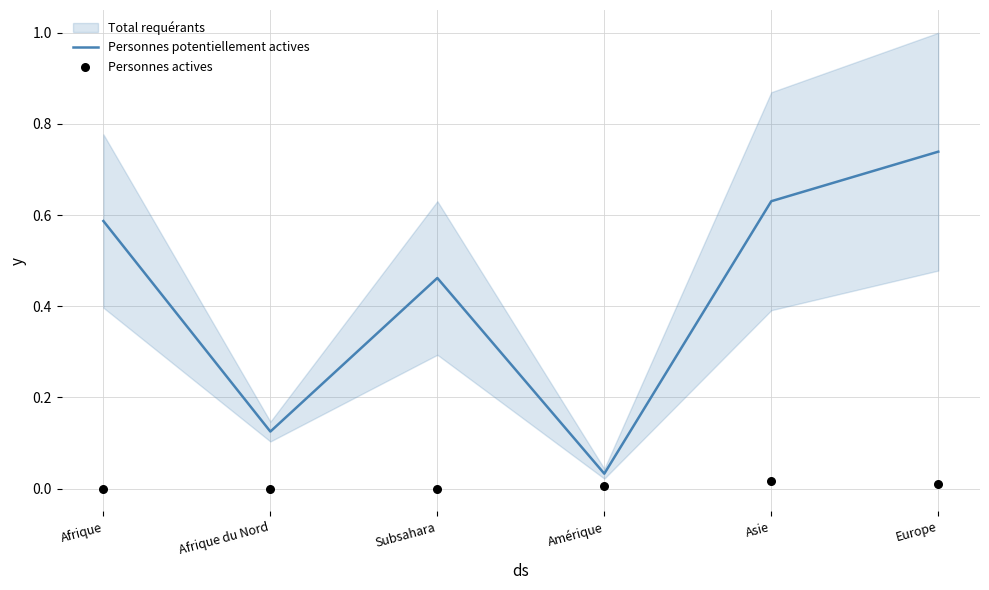

Which series has the largest total across all categories?

Personnes potentiellement actives